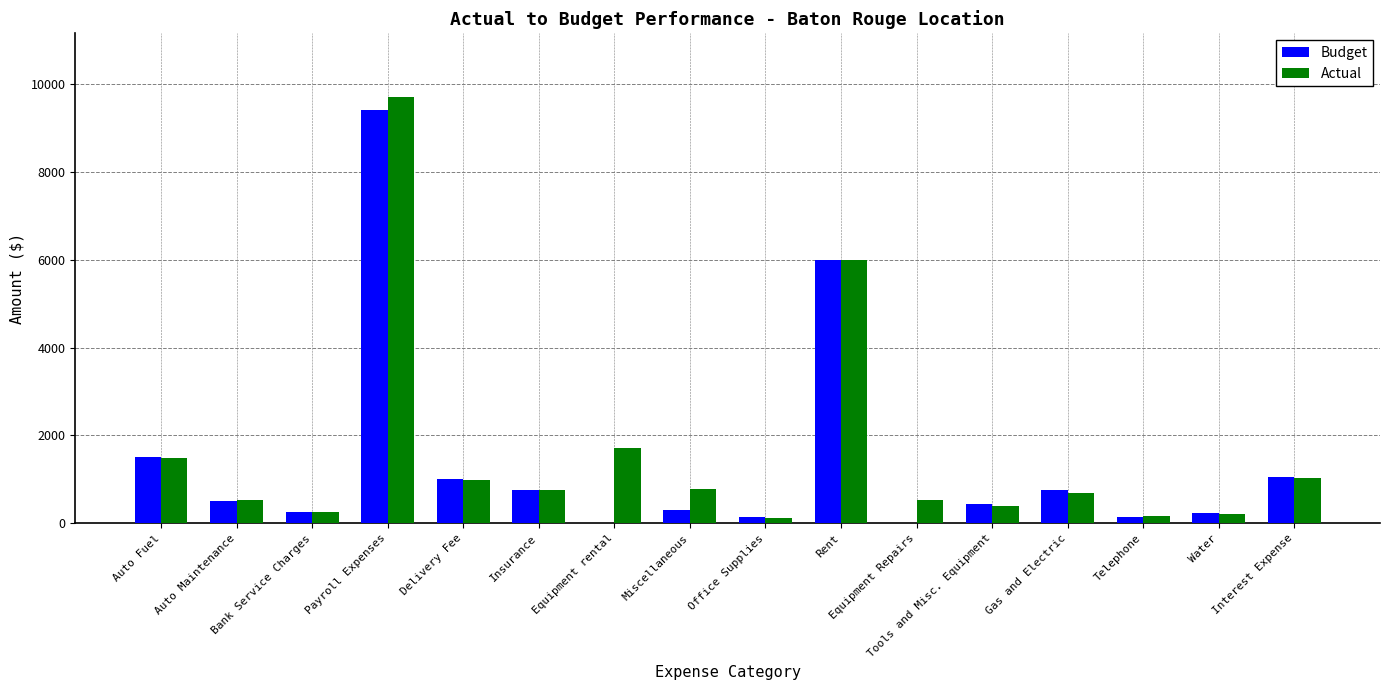

How many data points does each series have?

16